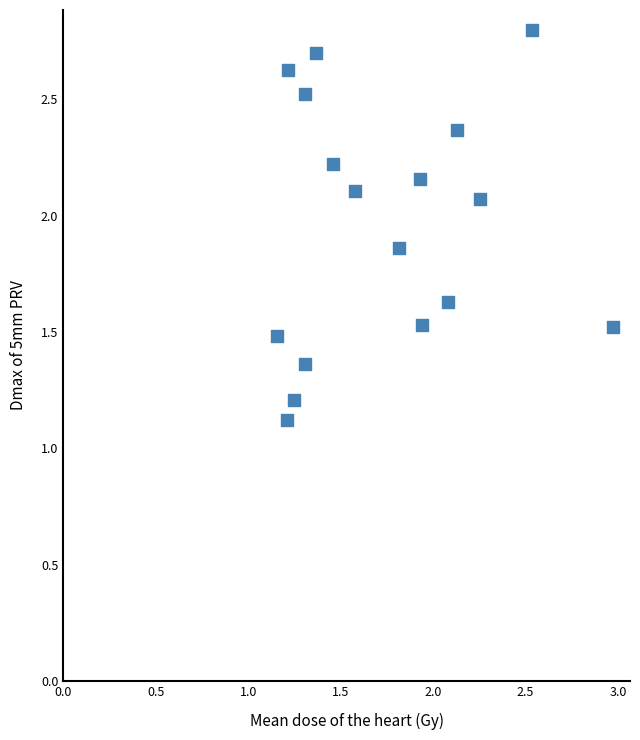

What Y value in the scatter plot is closest to 1?

1.1